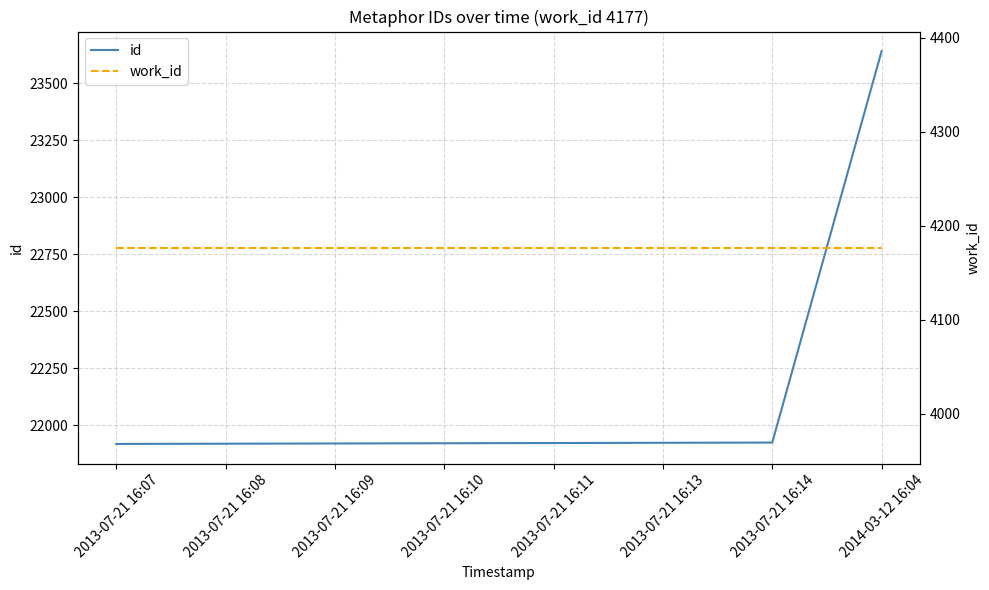

Rank the series at 2013-07-21 16:14 from highest to lowest value.

id, work_id